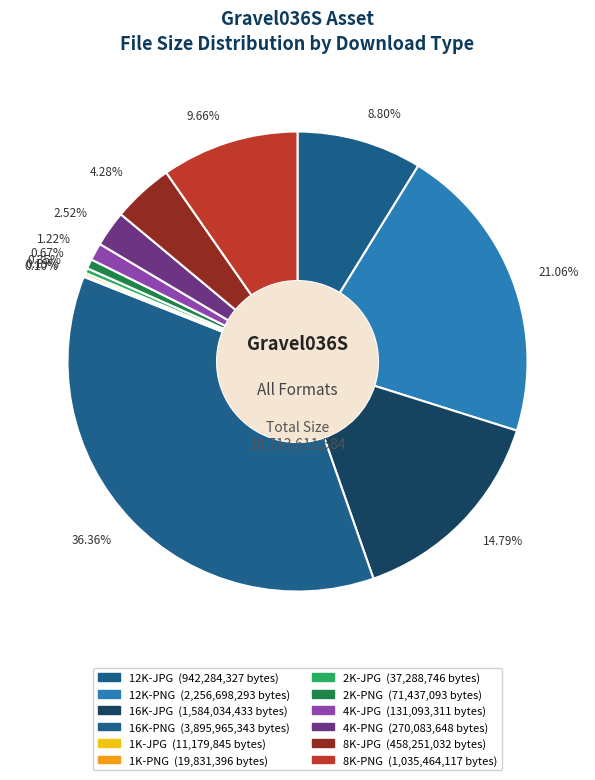

True or false: 12K-JPG accounts for 21% of the total.

False